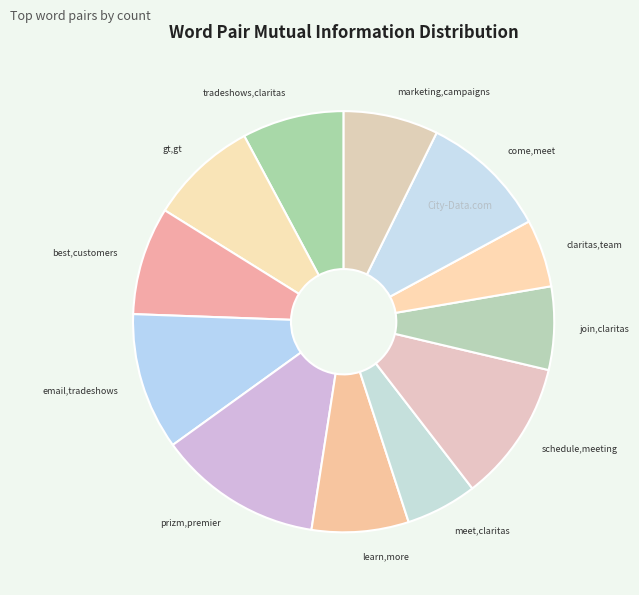

Which category has the biggest portion of the pie?

prizm,premier